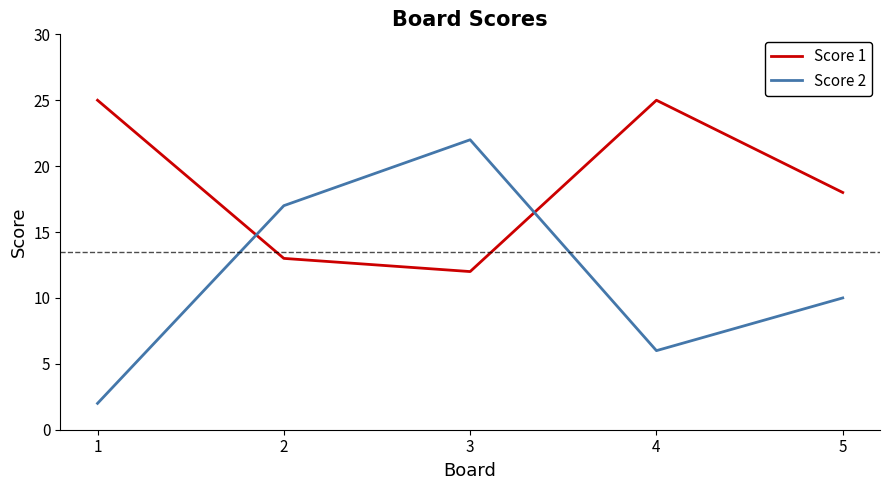

Between 1 and 3, which series saw the biggest shift?

Score 2